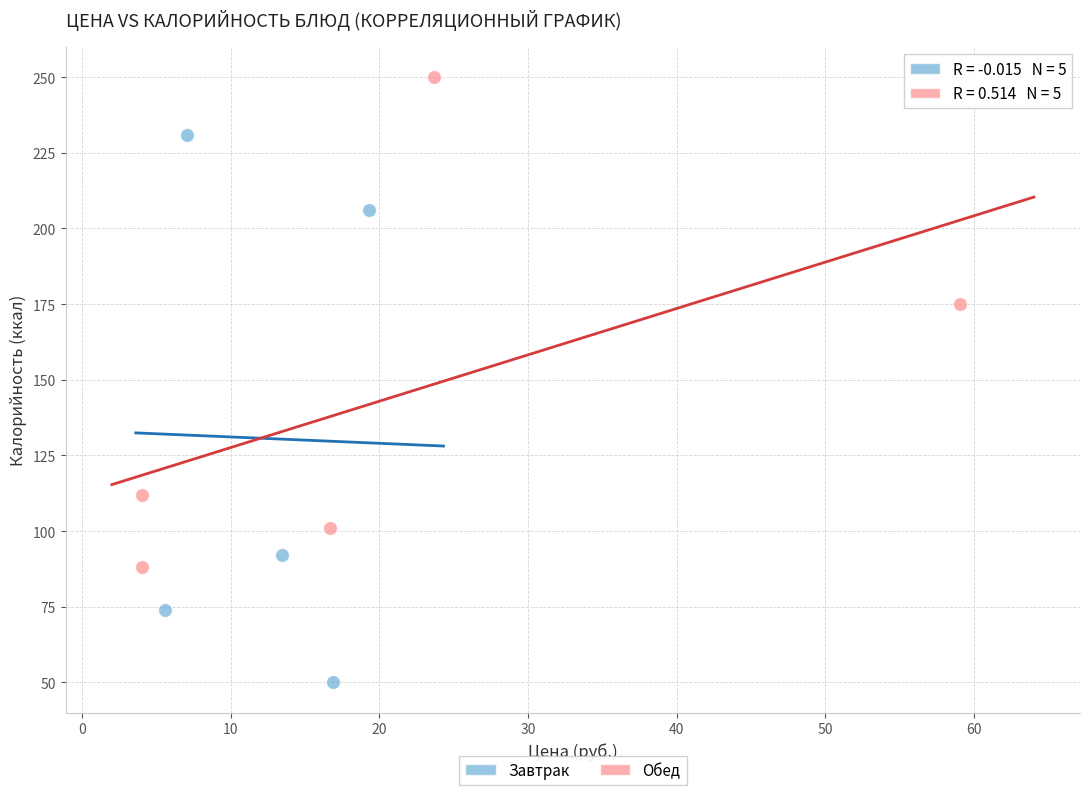

Which series has the largest Y range (max minus min)?

Завтрак